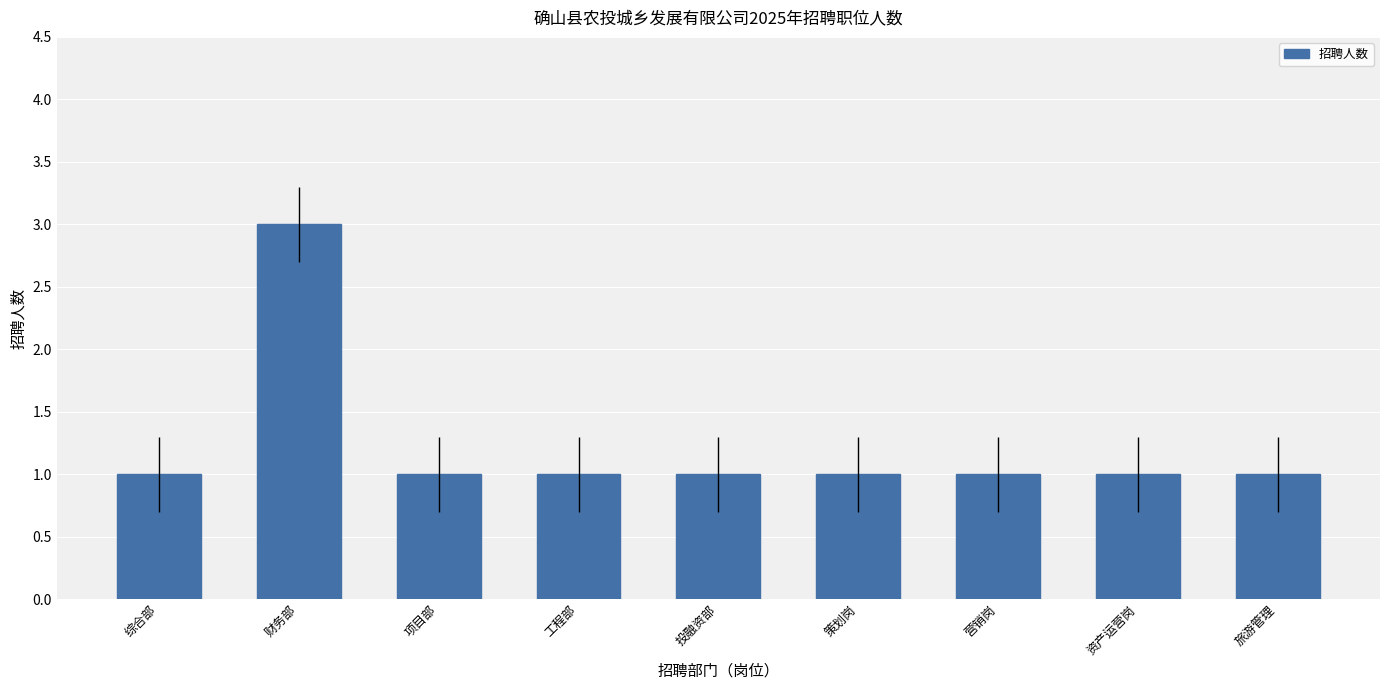

What is the greatest value displayed?

3